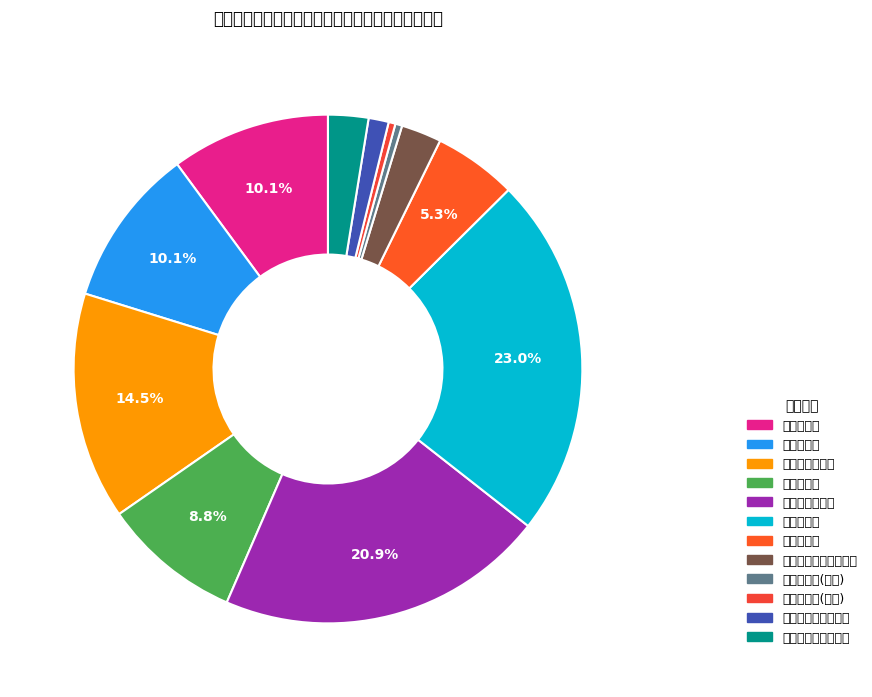

What percentage do 血液滤过费 and 腹膜透析操作训练费 together represent?

11.4%